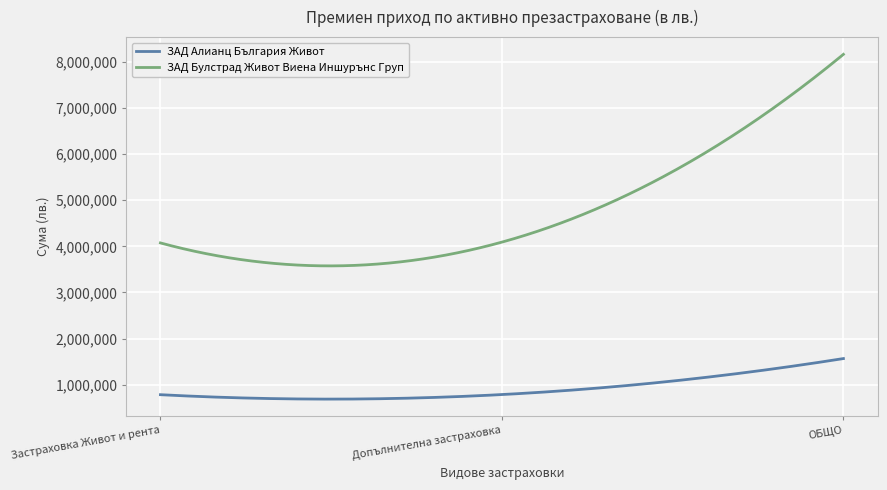

What is the maximum value for ЗАД Булстрад Живот Виена Иншурънс Груп?

8164714.0